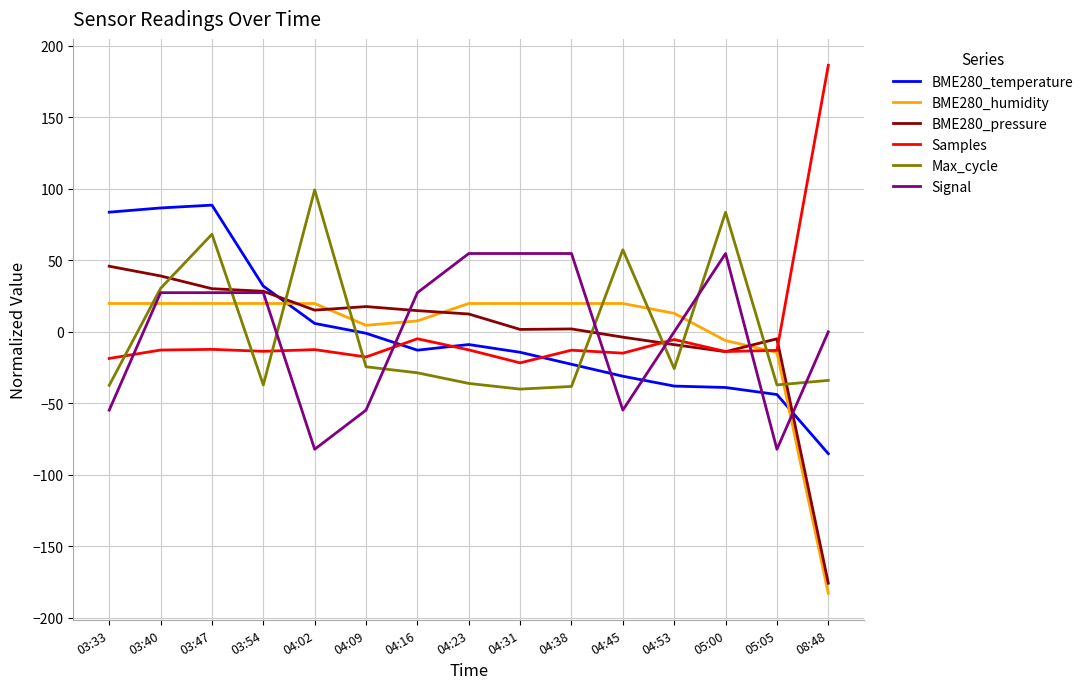

Which series ends up on top after the final intersection of Max_cycle and Samples?

Samples